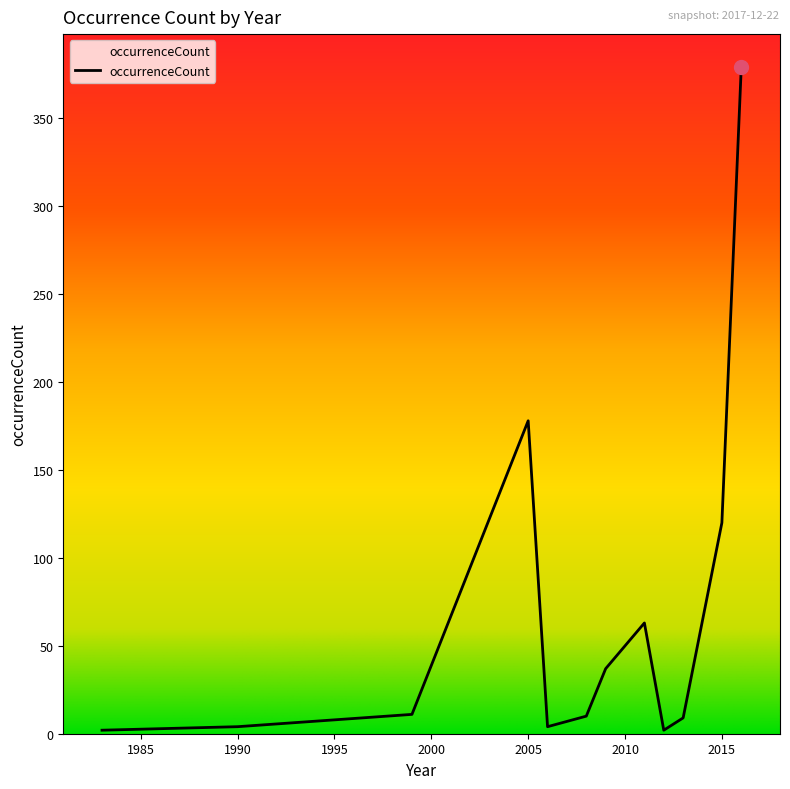

How many distinct data groups are displayed?

1